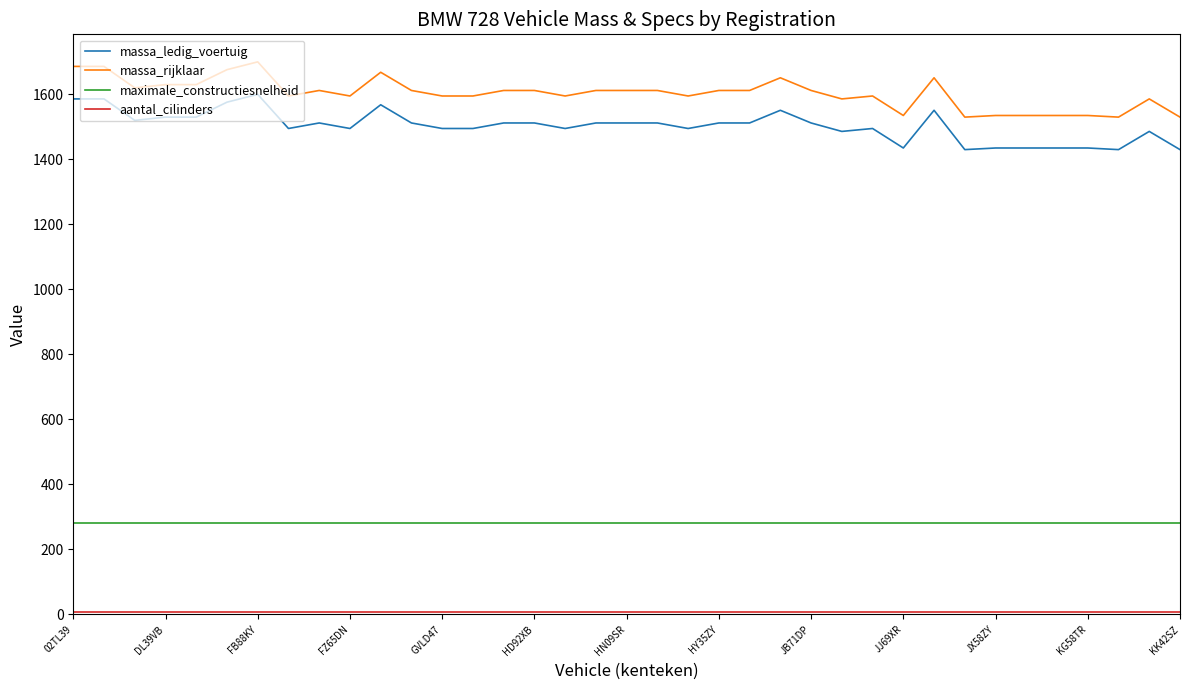

True or false: maximale_constructiesnelheid and massa_rijklaar cross at least once.

False